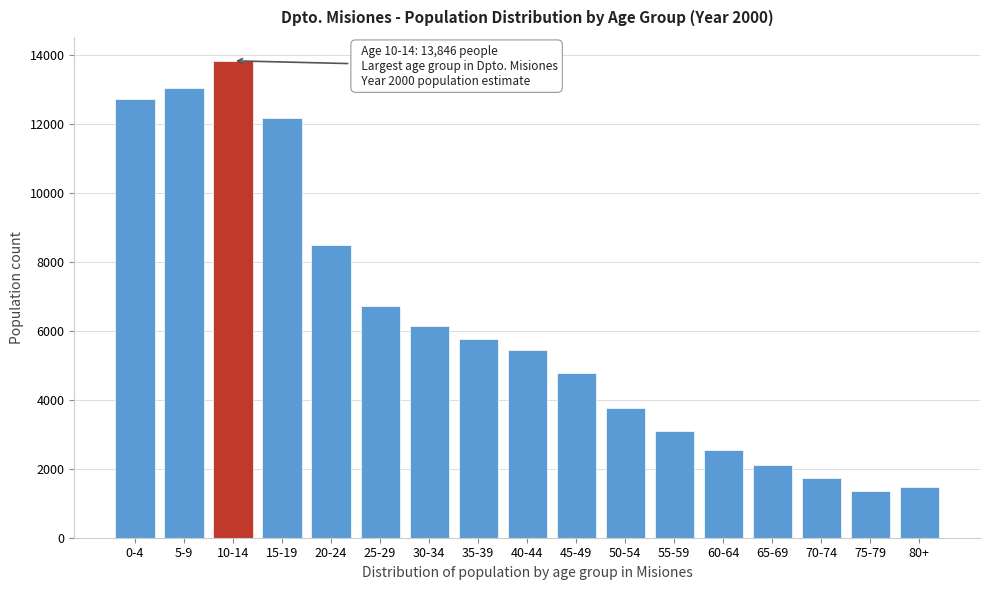

Reading right to left, extract all data points from this chart.

80+=1483	75-79=1362	70-74=1746	65-69=2104	60-64=2537	55-59=3111	50-54=3770	45-49=4786	40-44=5451	35-39=5769	30-34=6155	25-29=6719	20-24=8485	15-19=12190	10-14=13846	5-9=13043	0-4=12731